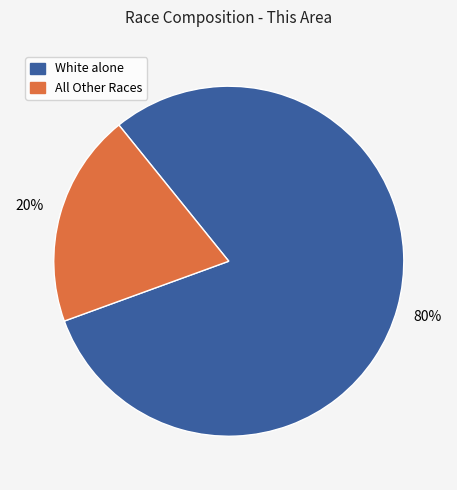

Is there any slice that represents more than half of the pie?

Yes